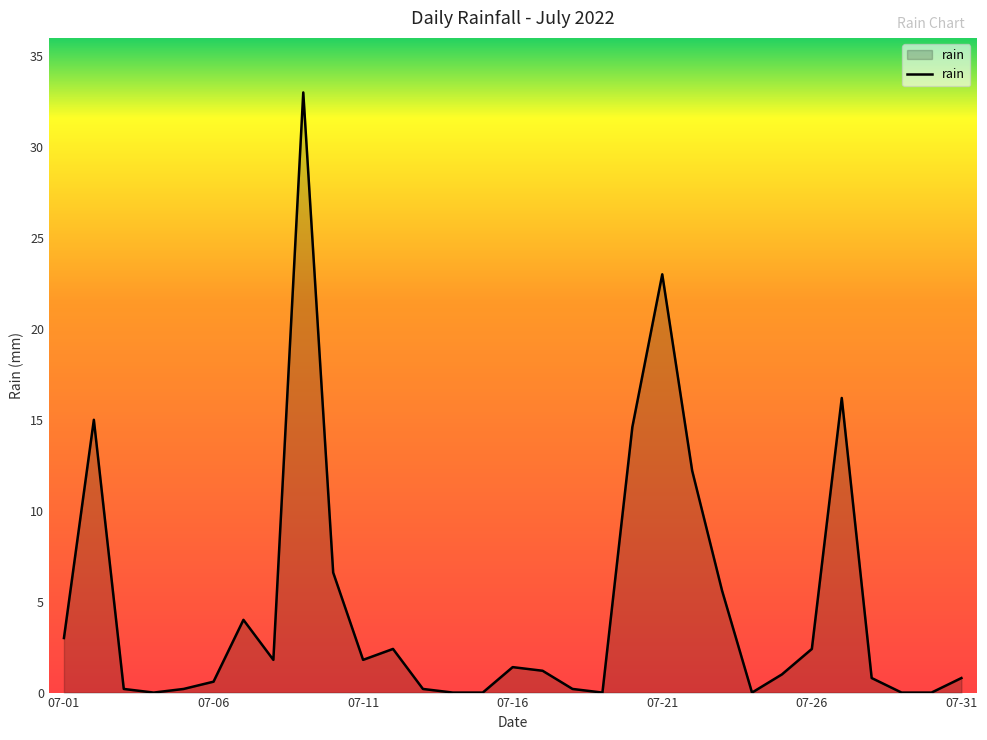

What is the difference between the maximum and minimum values?

33.0